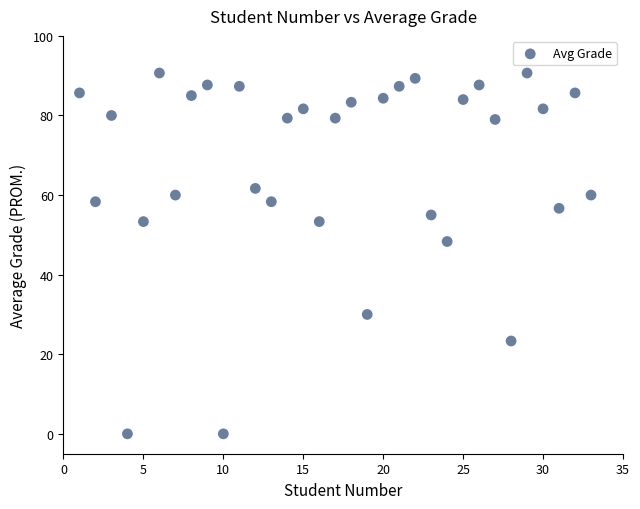

What Y value in the scatter plot is closest to 45?

48.3